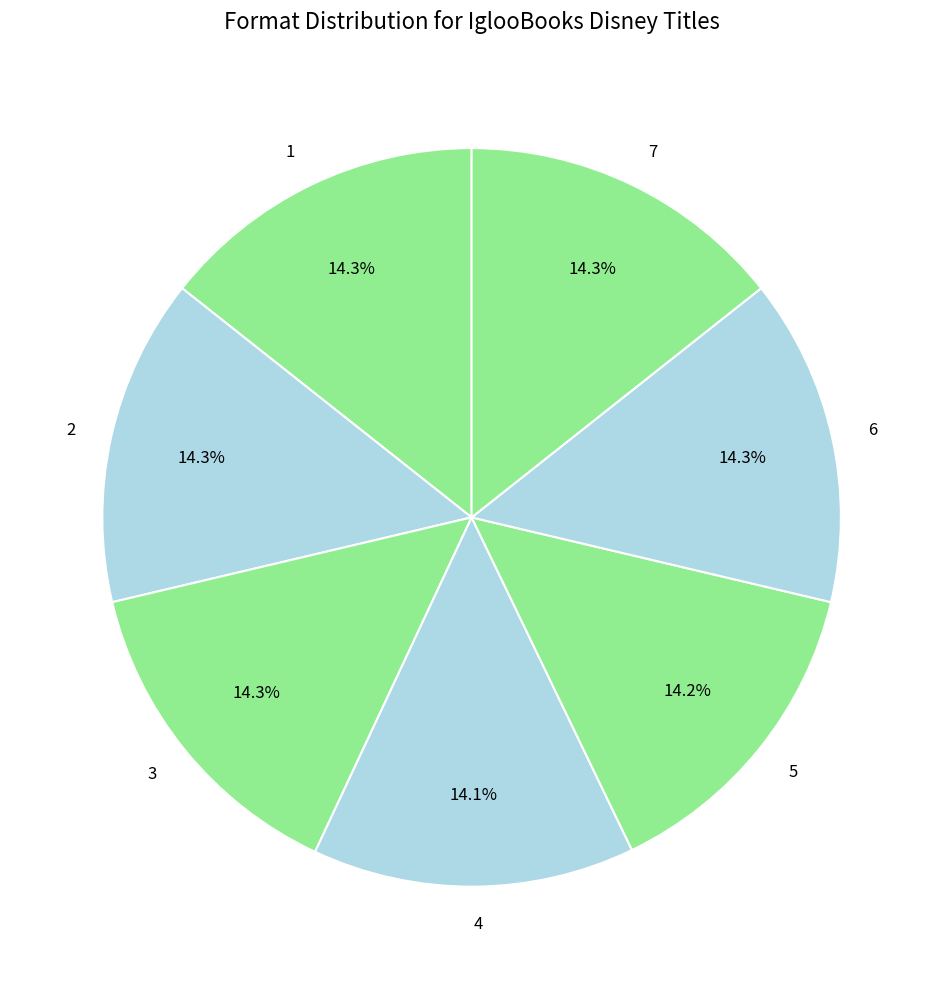

What is the ratio of the value at 7 to the value at 2?

1.0